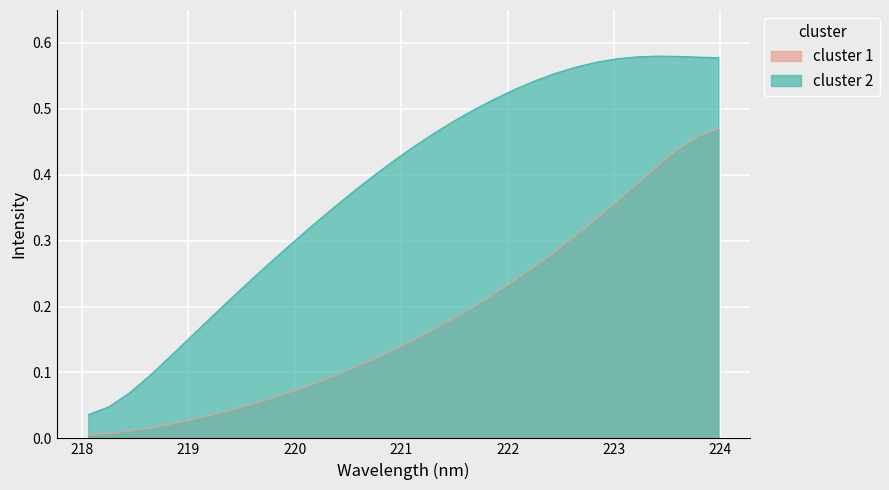

Which label corresponds to the smallest value in the chart?

218.0596